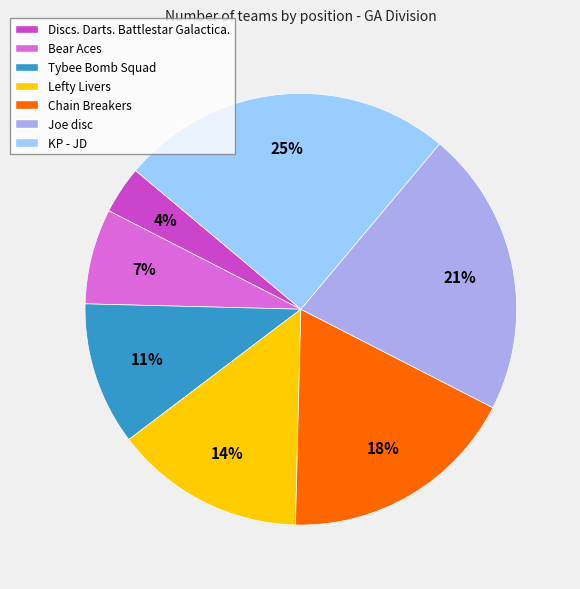

To the nearest percent, what is the average slice percentage?

14%